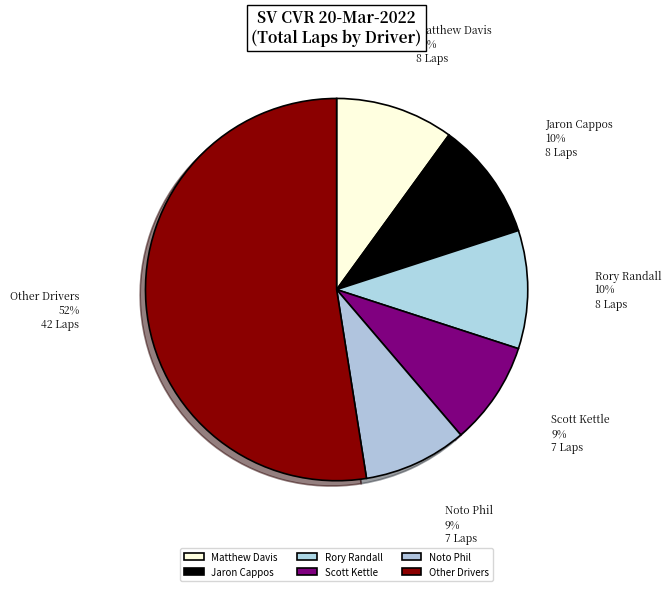

Does any single category account for the majority?

Yes